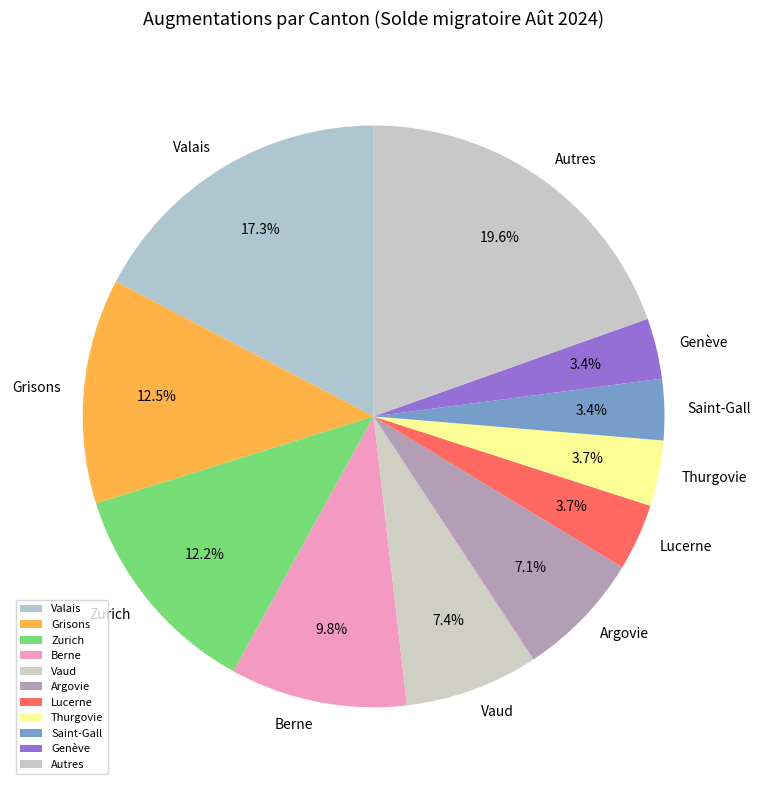

How many segments does this pie chart have?

11